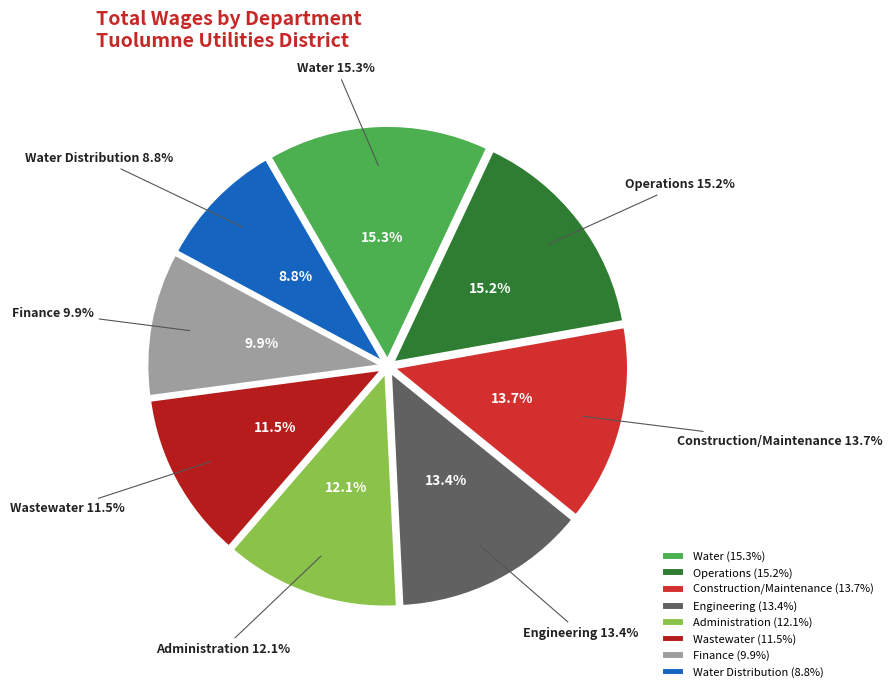

What percentage is NOT represented by 26?

97.9%